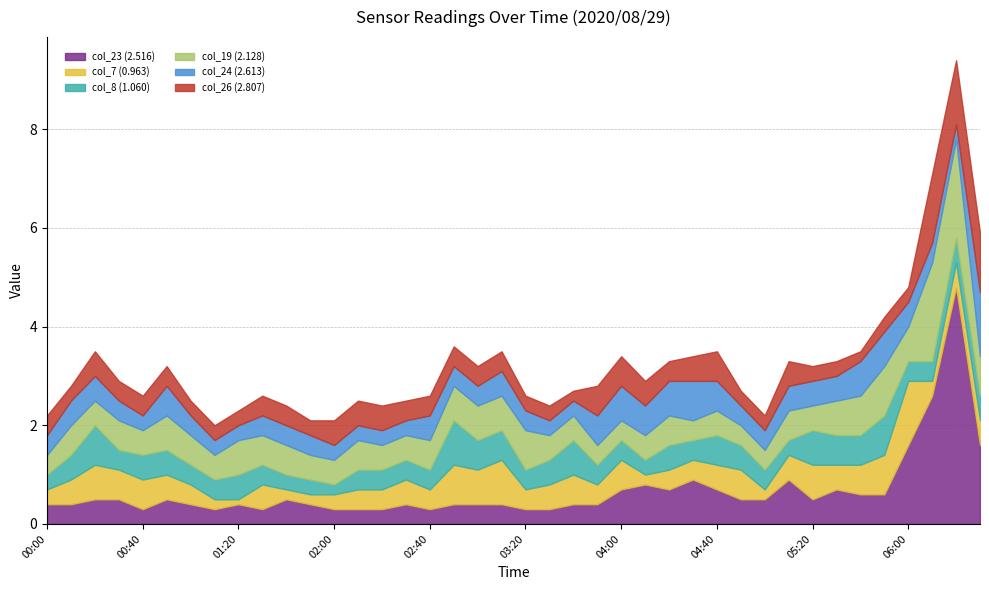

What is the label of the 30th point from the left?

04:50